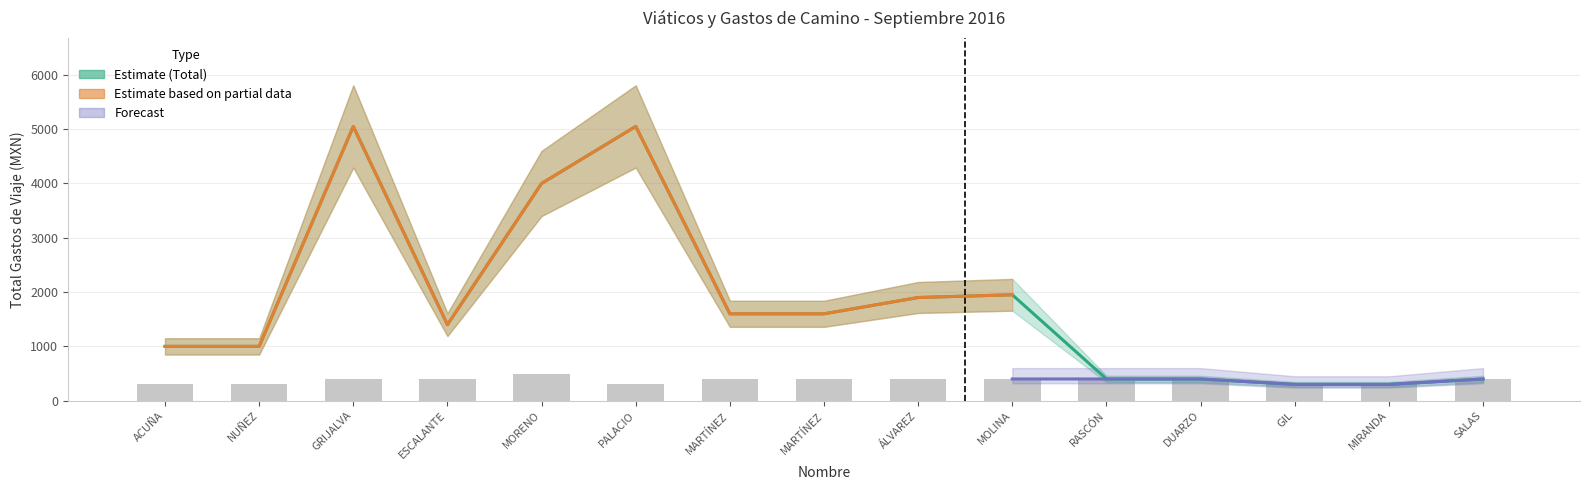

What is the sum of all gastos_camino values?

5600